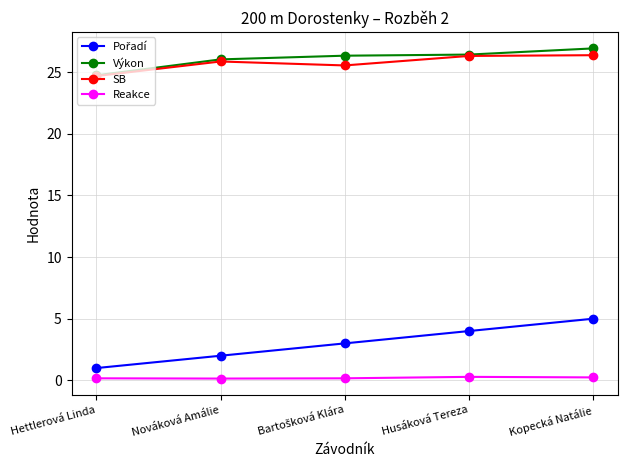

True or false: Výkon has more than 2 interior local peaks.

False